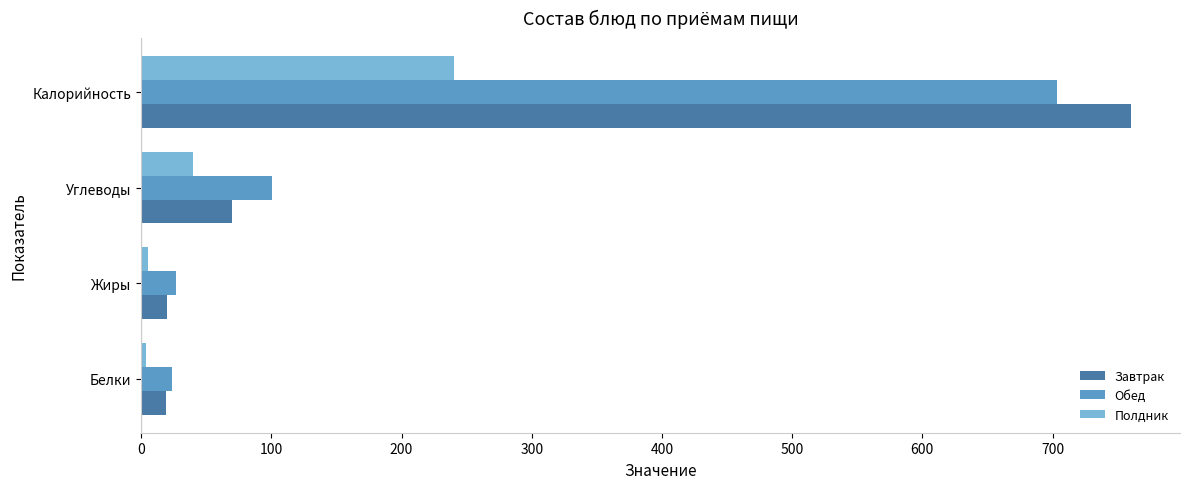

Is it true that Завтрак equals 179.7 at Калорийность?

False